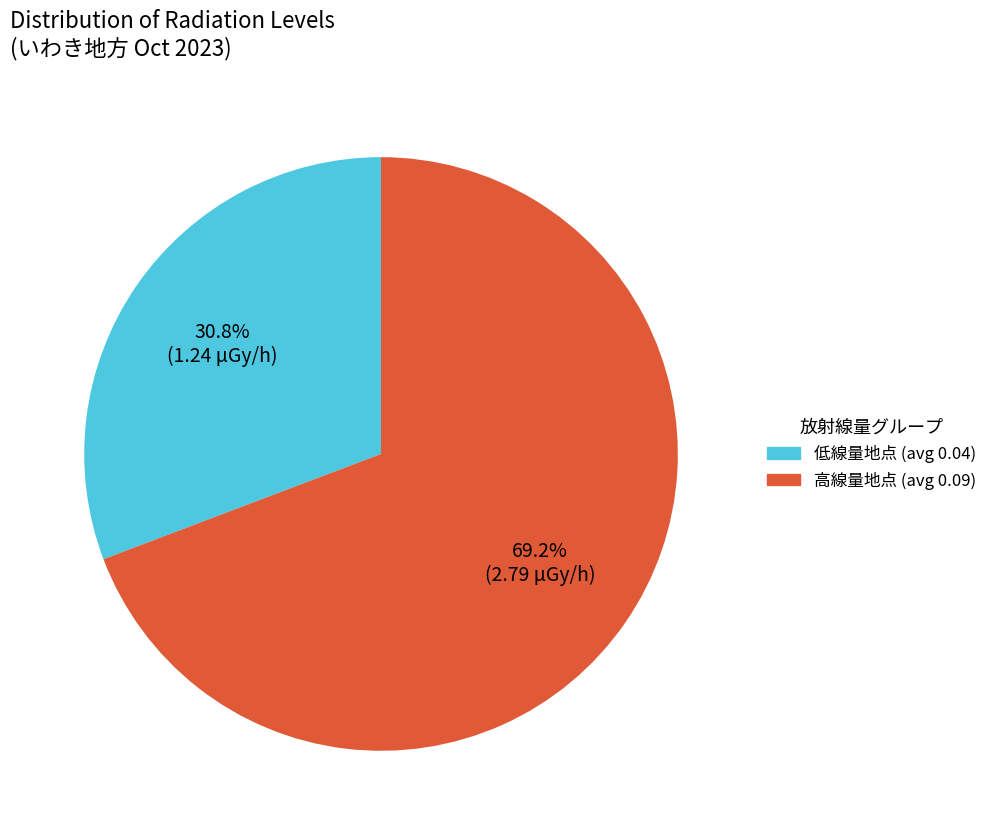

Is there a majority slice in this chart?

Yes